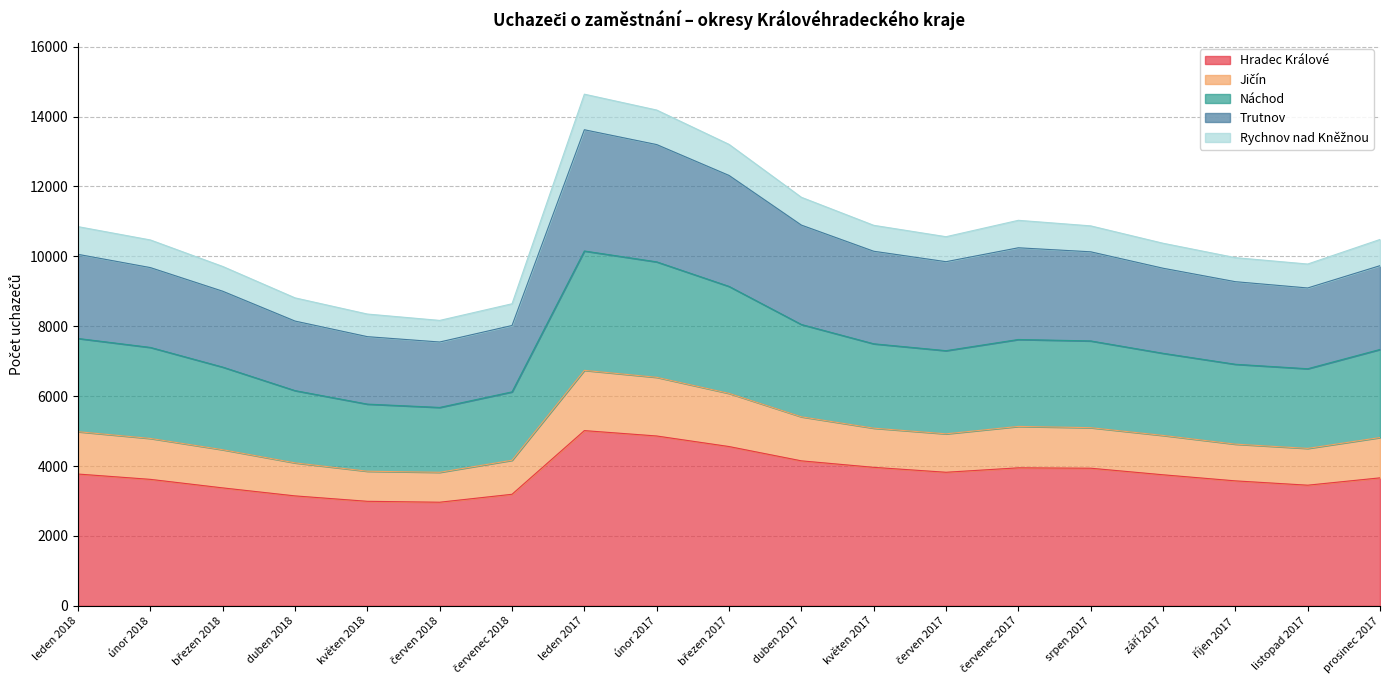

True or false: Jičín and Trutnov intersect in this chart.

False